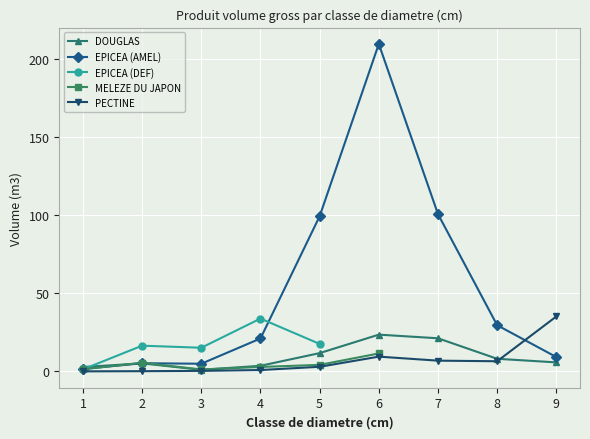

At which label does PECTINE first exceed 2?

5